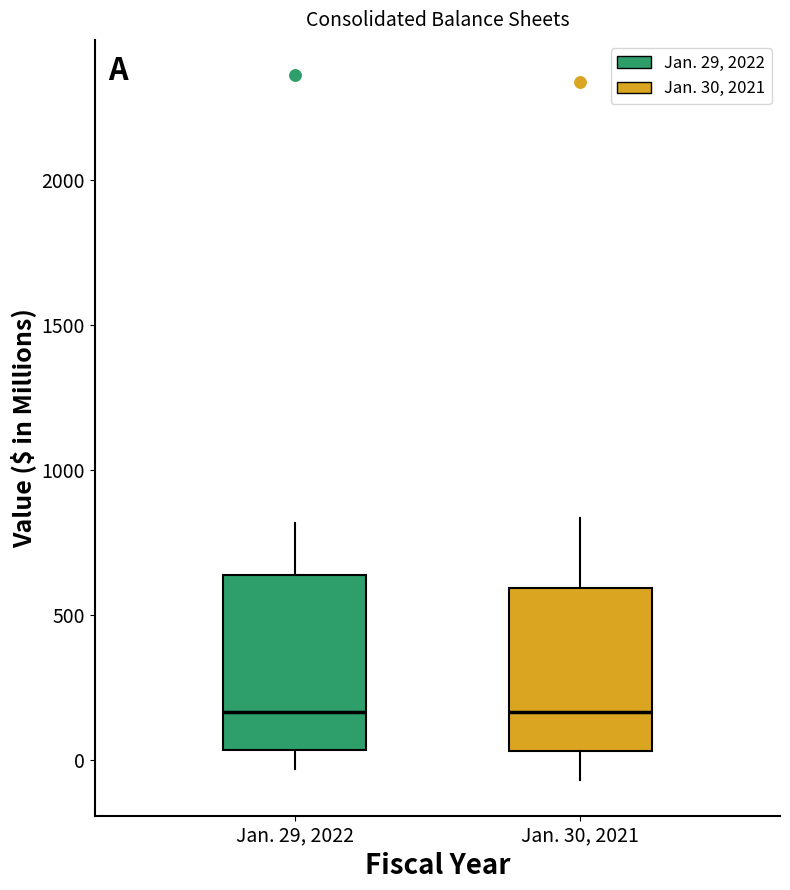

Reading left to right, read every box against the y-axis: the position of its median line, the range the box covers, and the ends of its whiskers. The values are not printed on the chart, so give them approximately, as read against the axis.

Jan. 29, 2022: median 150, box 50 to 650, whiskers -50 to 800
Jan. 30, 2021: median 150, box 50 to 600, whiskers -50 to 850